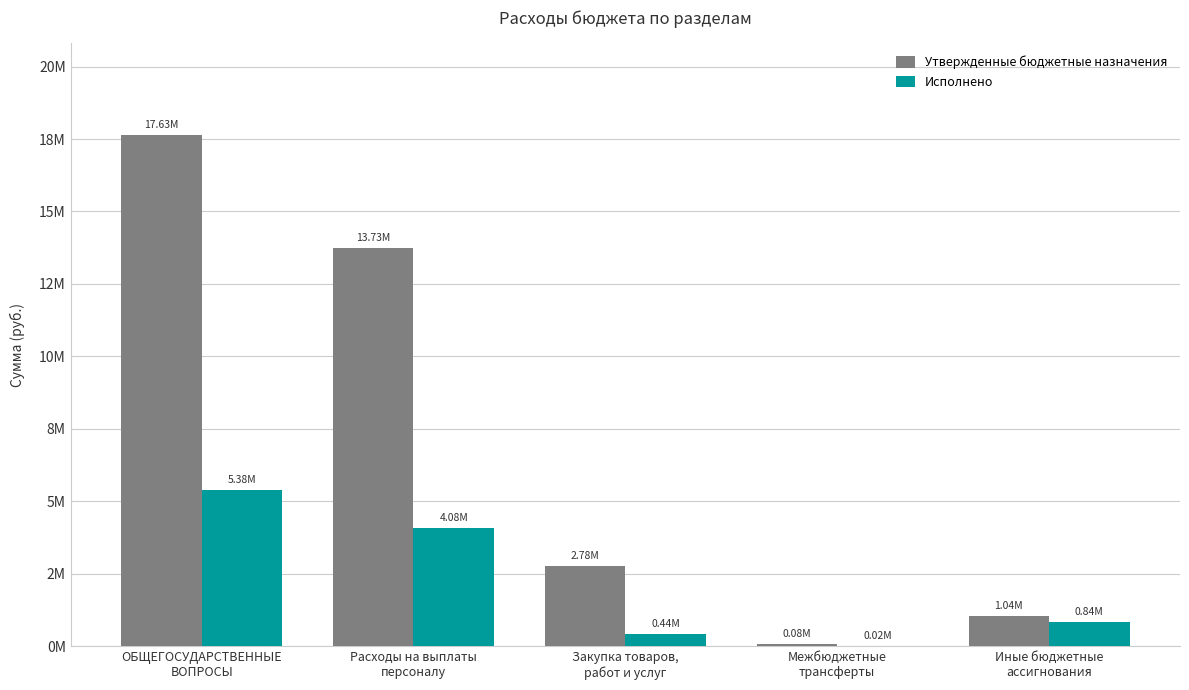

Reading left to right, extract all data points from this chart.

Утвержденные бюджетные назначения: ОБЩЕГОСУДАРСТВЕННЫЕ
ВОПРОСЫ=17632118.1	Расходы на выплаты
персоналу=13728602.0	Закупка товаров,
работ и услуг=2779970.0	Межбюджетные
трансферты=80600.0	Иные бюджетные
ассигнования=1042946.1
Исполнено: ОБЩЕГОСУДАРСТВЕННЫЕ
ВОПРОСЫ=5379610.0	Расходы на выплаты
персоналу=4075733.5	Закупка товаров,
работ и услуг=437857.4	Межбюджетные
трансферты=23750.0	Иные бюджетные
ассигнования=842269.0